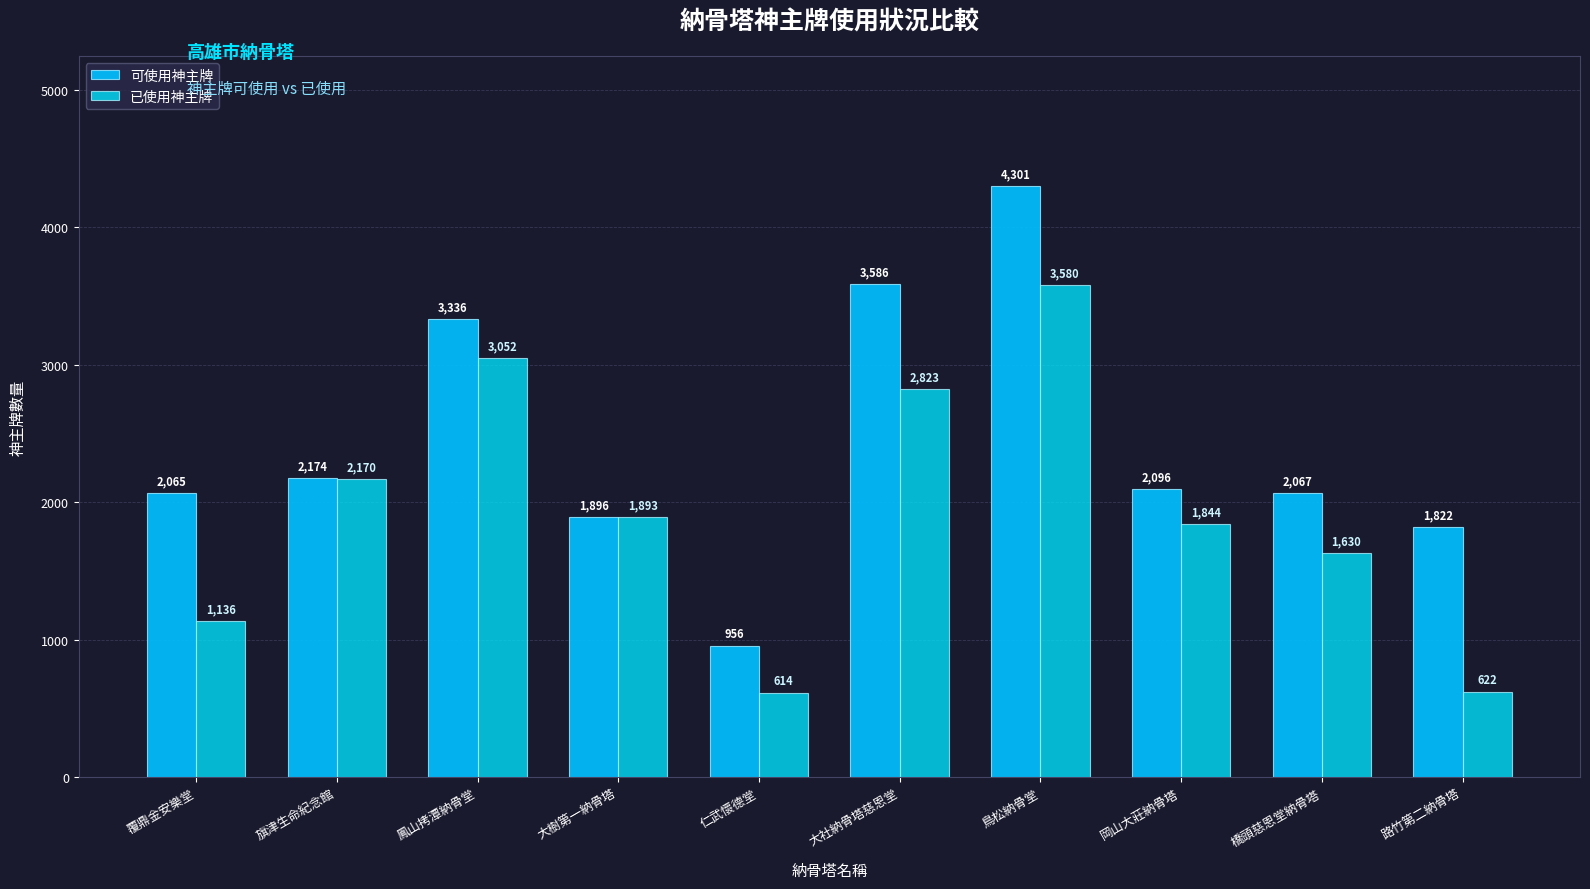

What is the maximum value shown in the chart?

4301